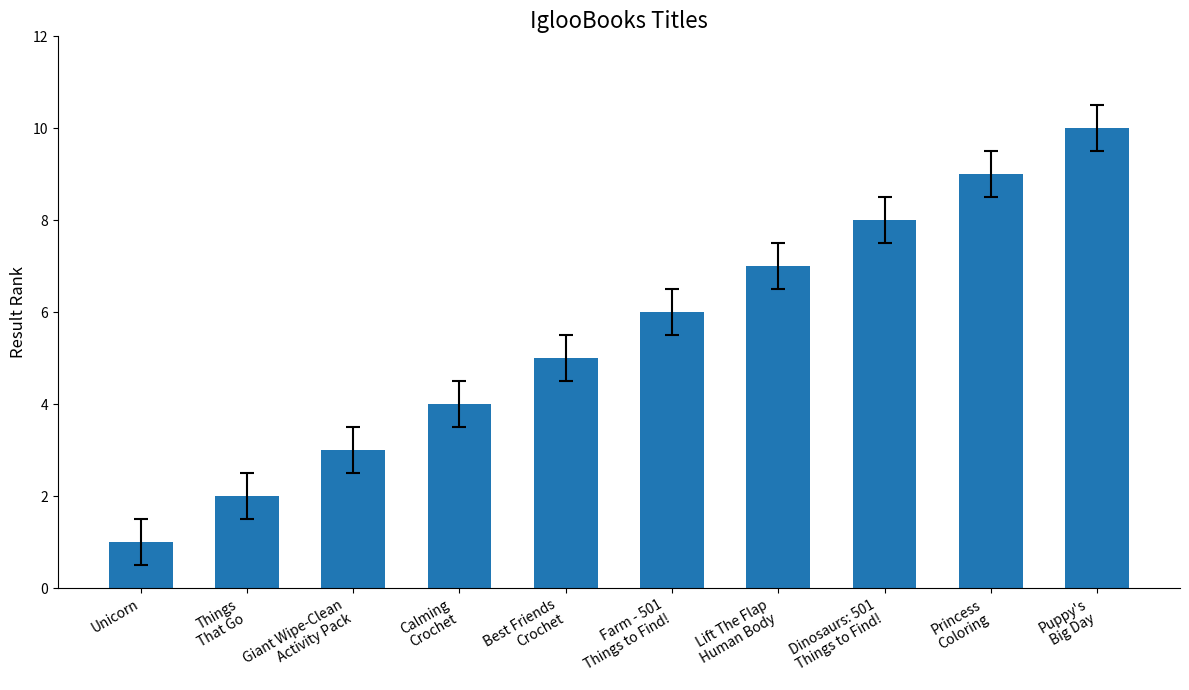

Which has a higher value, Lift The Flap
Human Body or Farm - 501
Things to Find!?

Lift The Flap
Human Body